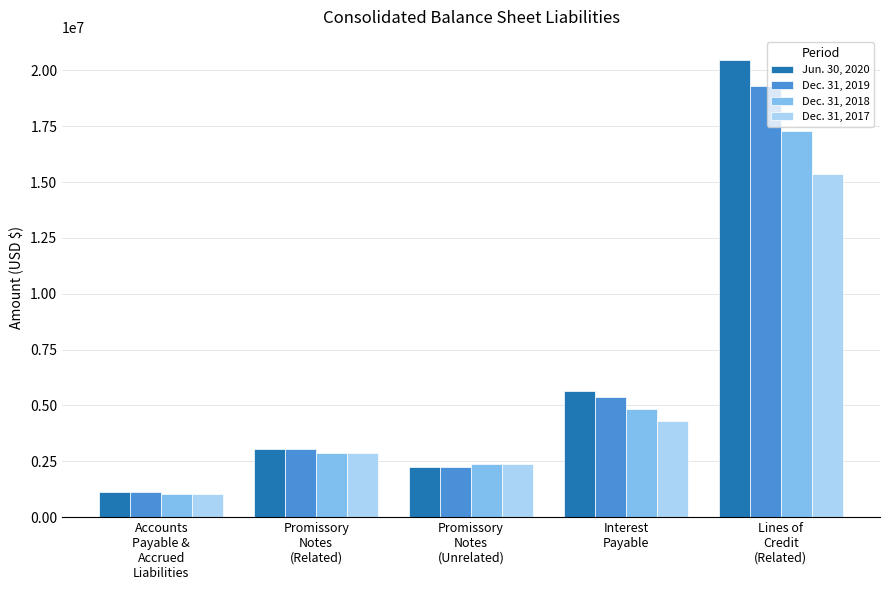

Which series has the largest range (max minus min)?

Jun. 30, 2020